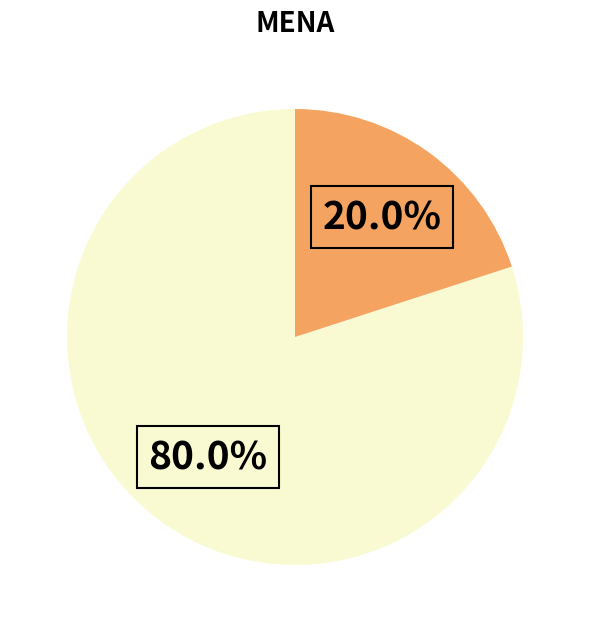

Does any single category account for the majority?

Yes